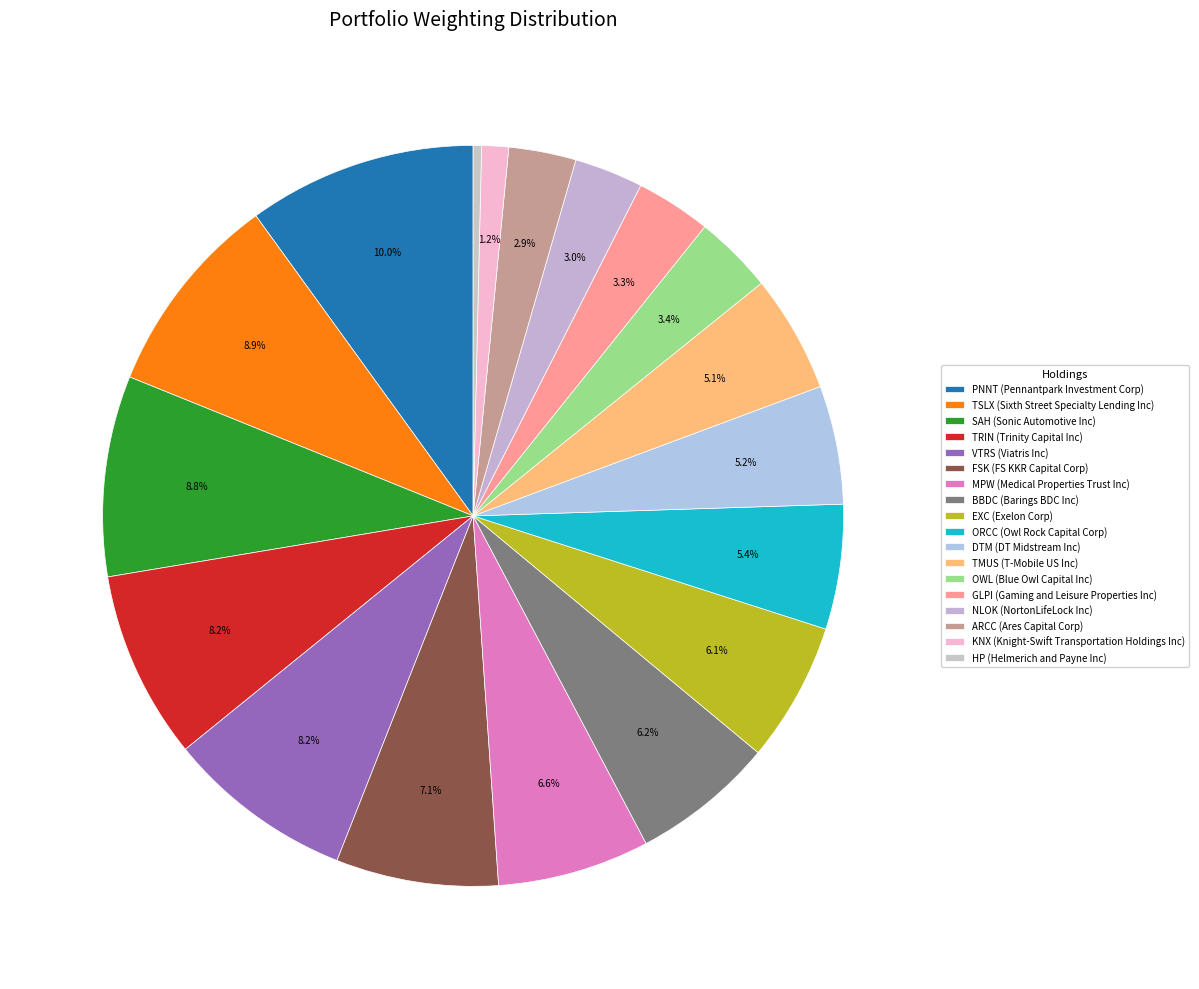

To the nearest percent, what is the difference between the largest and smallest slice percentages?

10%